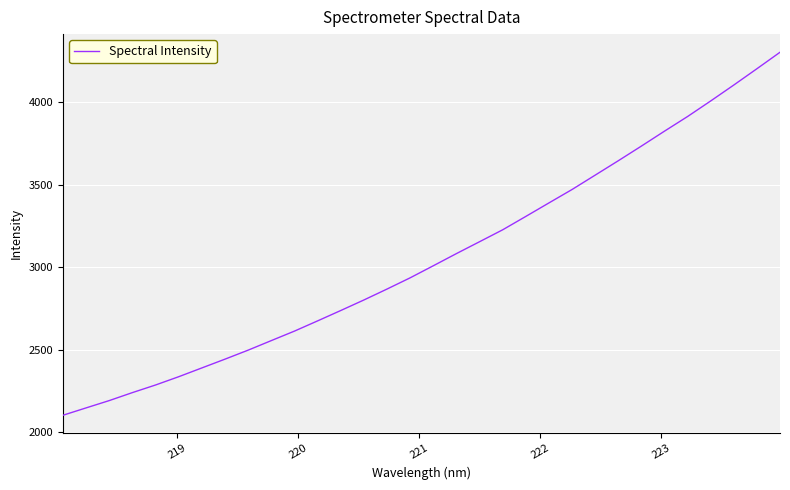

Reading left to right, transcribe all the data shown in this chart.

2100.7	2145.4	2189.8	2238.3	2284.5	2334.8	2388.1	2441.5	2496.1	2554.1	2611.7	2673.7	2736.7	2800.6	2867.0	2935.2	3008.4	3082.3	3154.4	3226.7	3307.9	3389.9	3471.4	3558.6	3646.0	3735.0	3825.8	3914.8	4009.2	4105.9	4204.8	4304.9